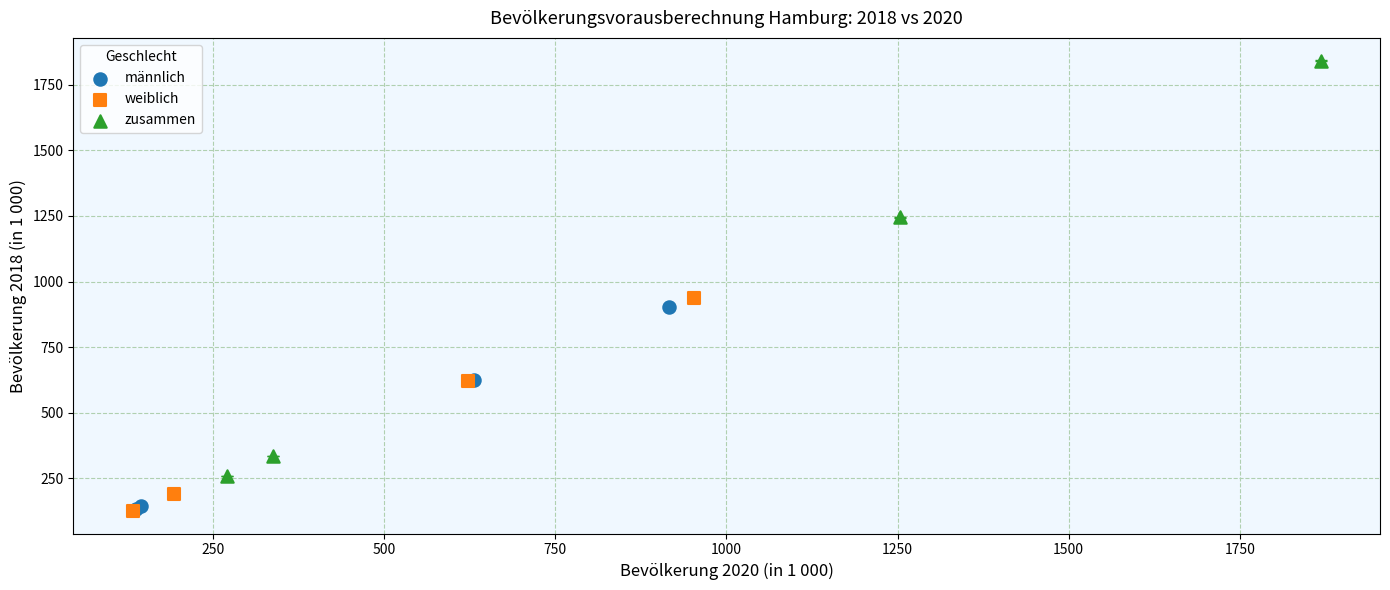

Which series has the largest Y range (max minus min)?

zusammen